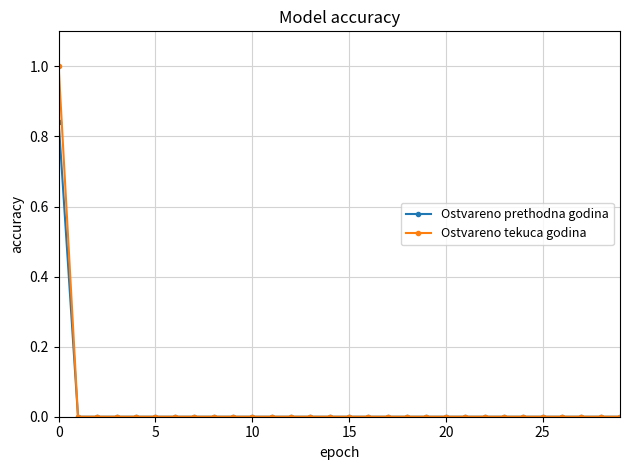

Which series has the largest range (max minus min)?

Ostvareno tekuca godina